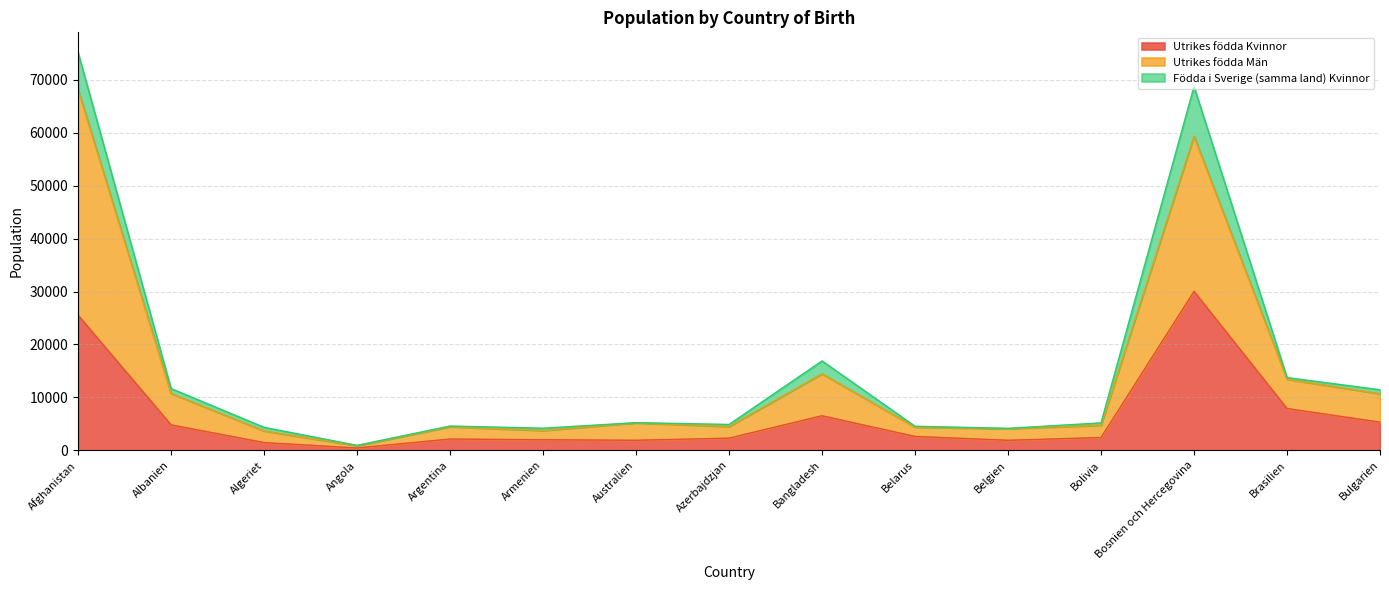

Which category has the highest value in the Utrikes födda Kvinnor series?

Bosnien och Hercegovina